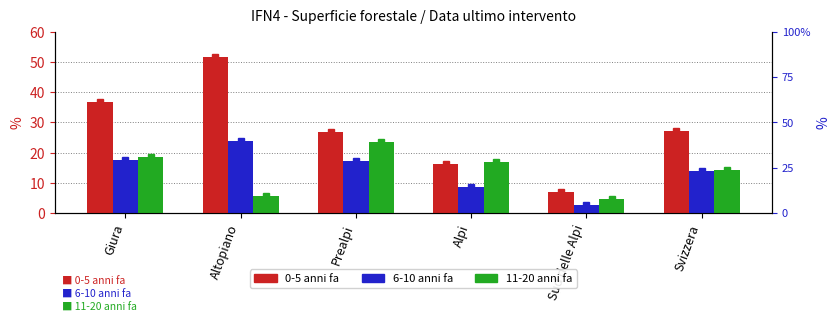

What is the spread (max minus min) of values at Prealpi?

9.4